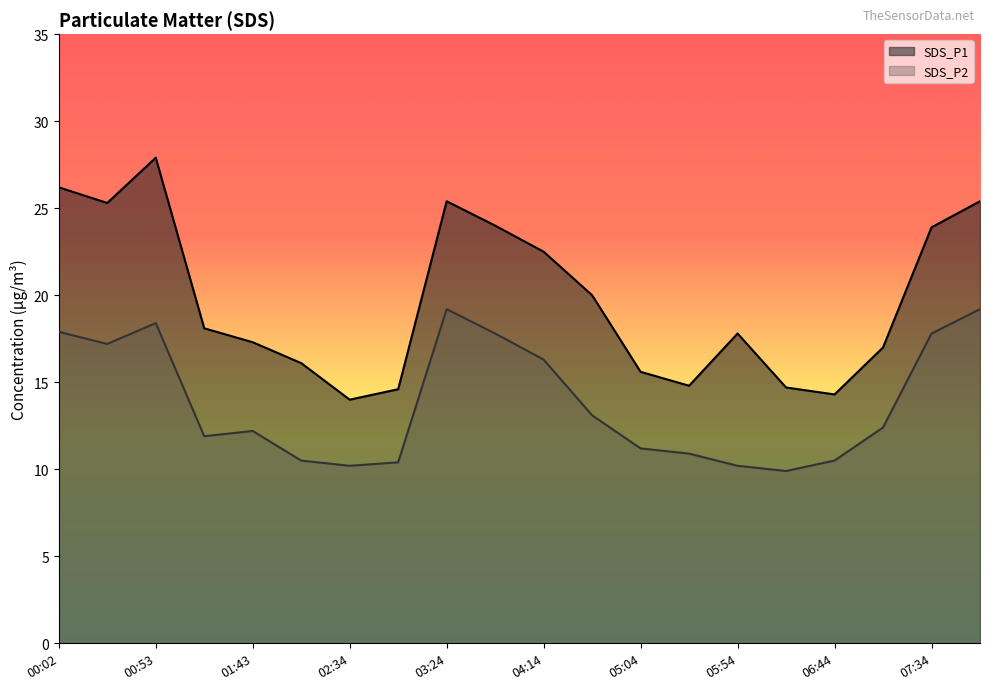

What value does the SDS_P1 series have at 03:24?

25.4